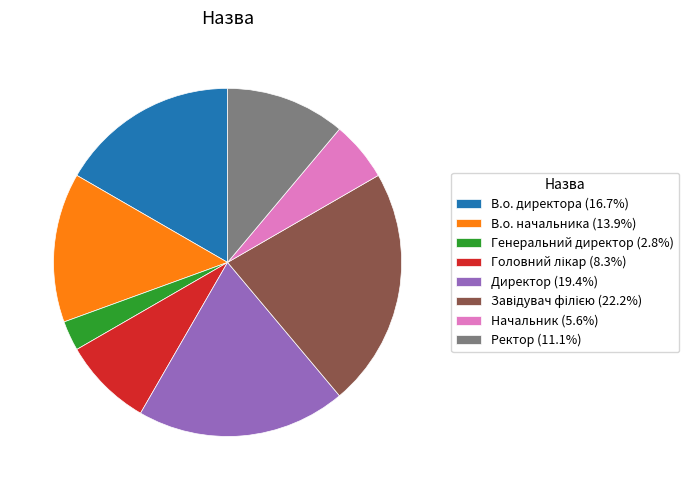

Combined, do Ректор and Генеральний директор account for over 50%?

No